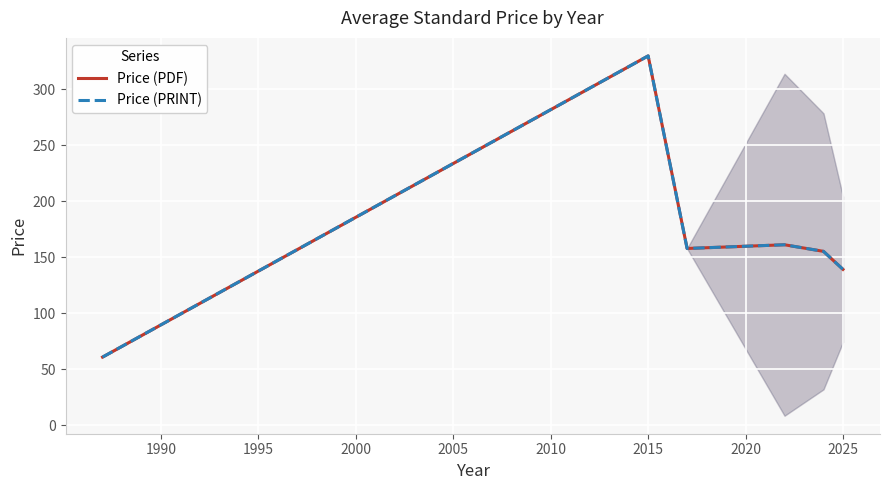

What is the greatest value displayed?

330.0